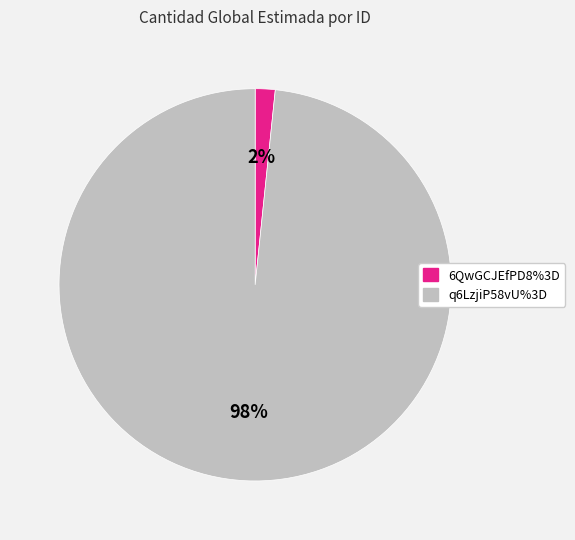

How many segments does this pie chart have?

2